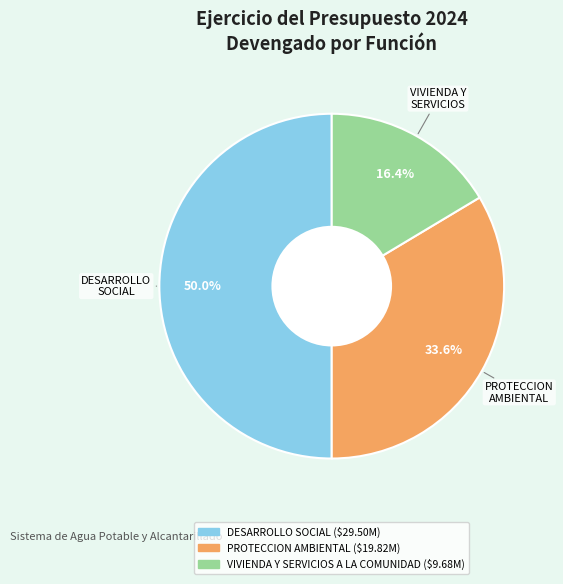

Is it true that VIVIENDA Y SERVICIOS A LA COMUNIDAD is 16% of the pie?

True